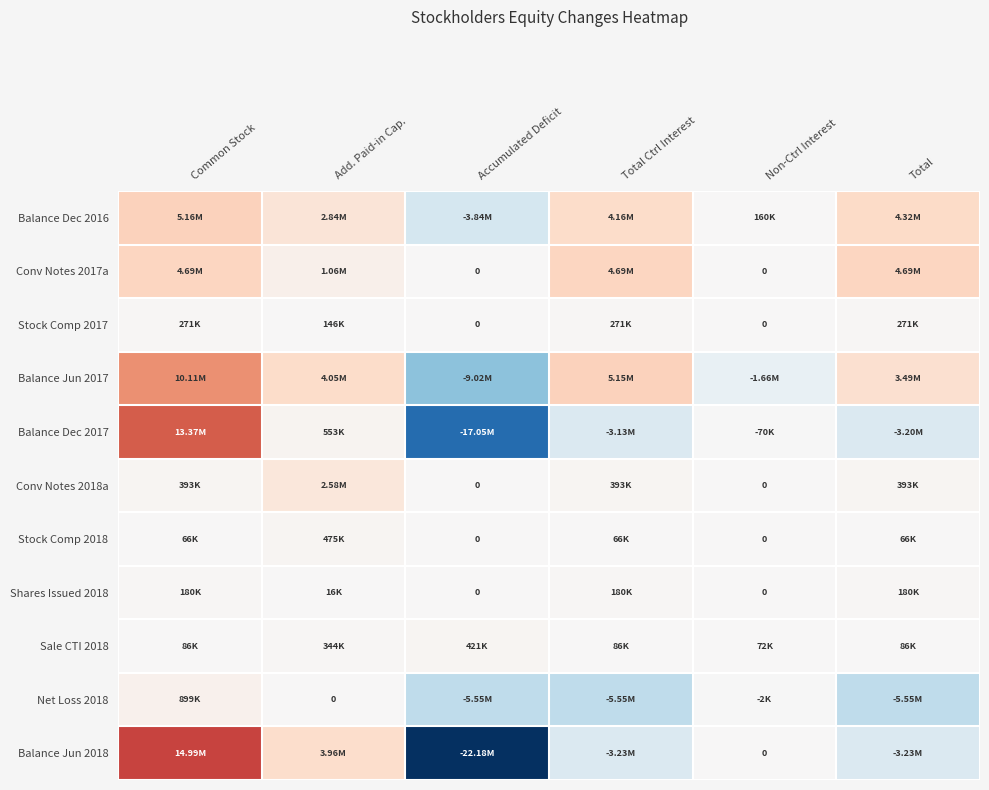

Rank the series at Non-Ctrl Interest from highest to lowest value.

Balance Dec 2016, Sale CTI 2018, Conv Notes 2017a, Stock Comp 2017, Conv Notes 2018a, Stock Comp 2018, Shares Issued 2018, Balance Jun 2018, Net Loss 2018, Balance Dec 2017, Balance Jun 2017